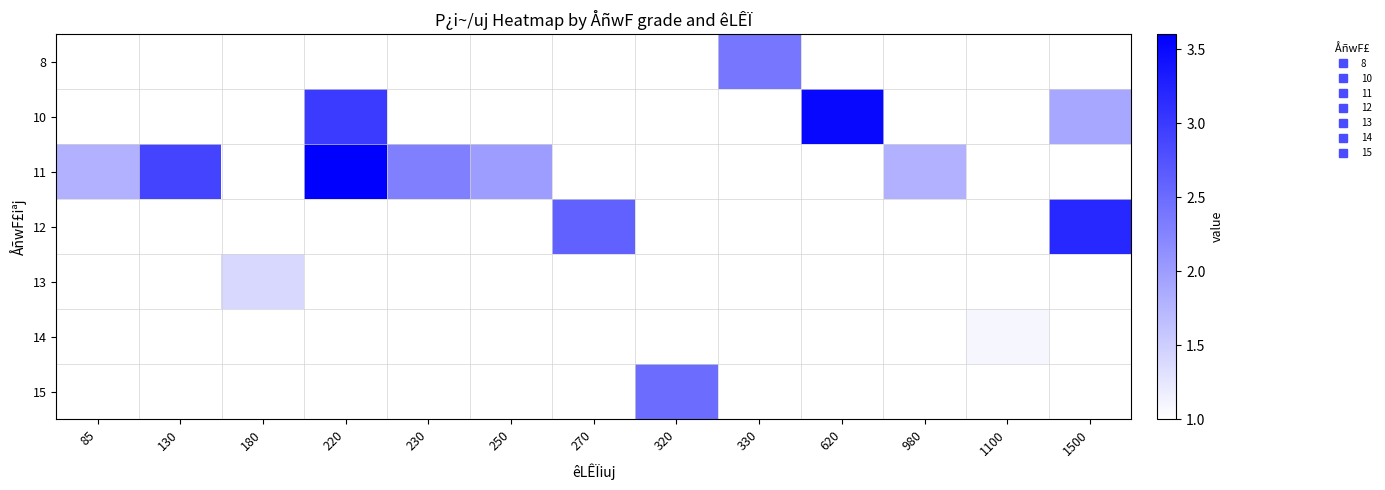

How many distinct data groups are displayed?

7